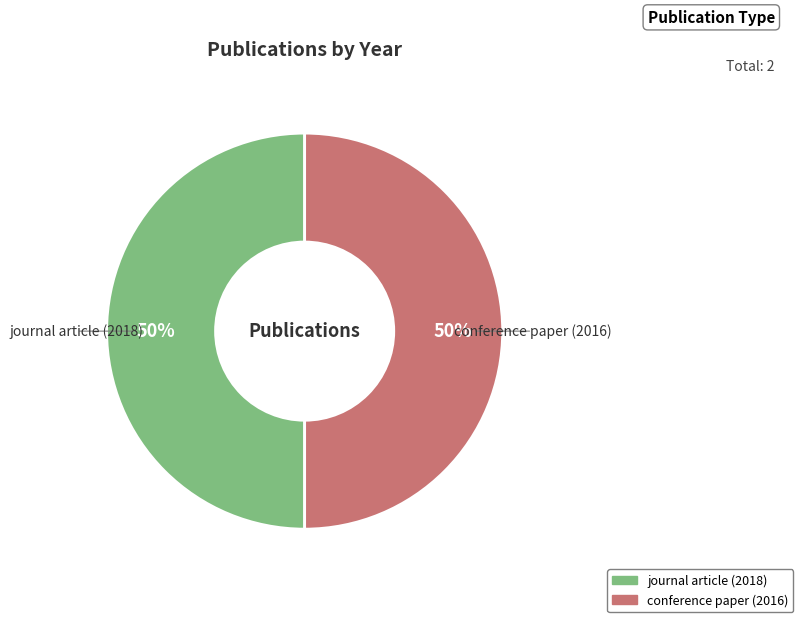

To the nearest percent, what is the average slice percentage?

50%